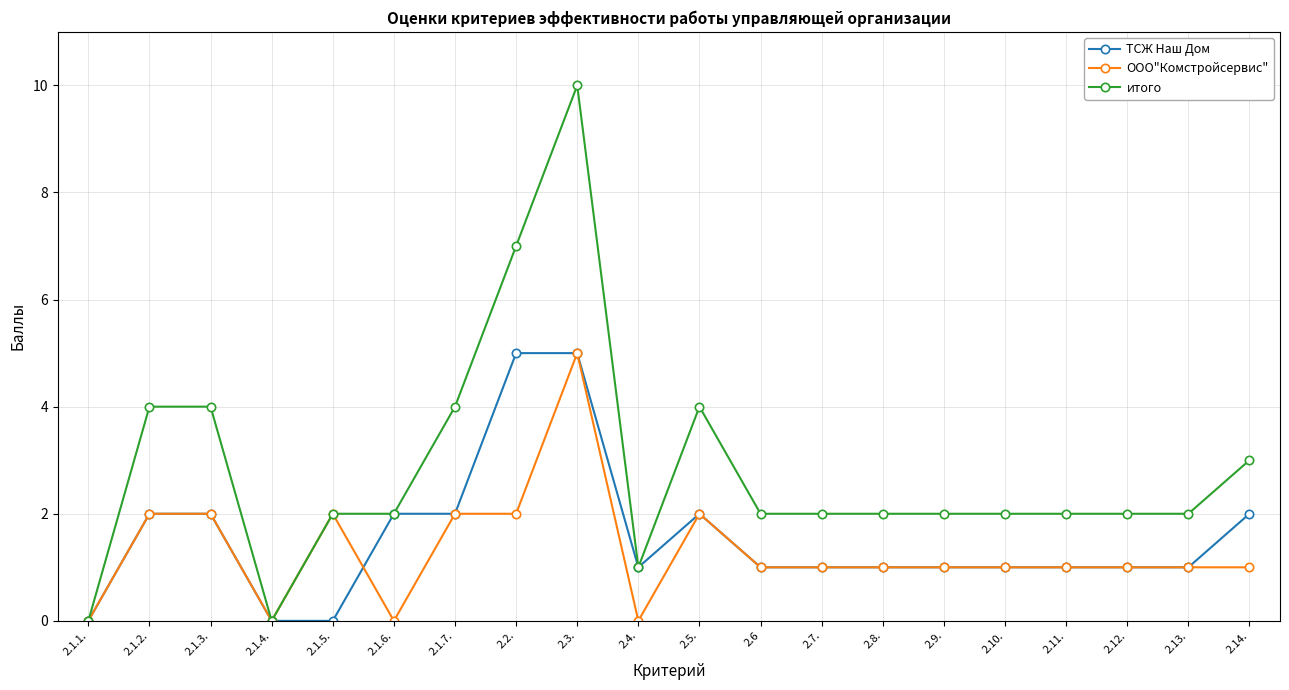

What is the total value across all series at 2.8.?

4